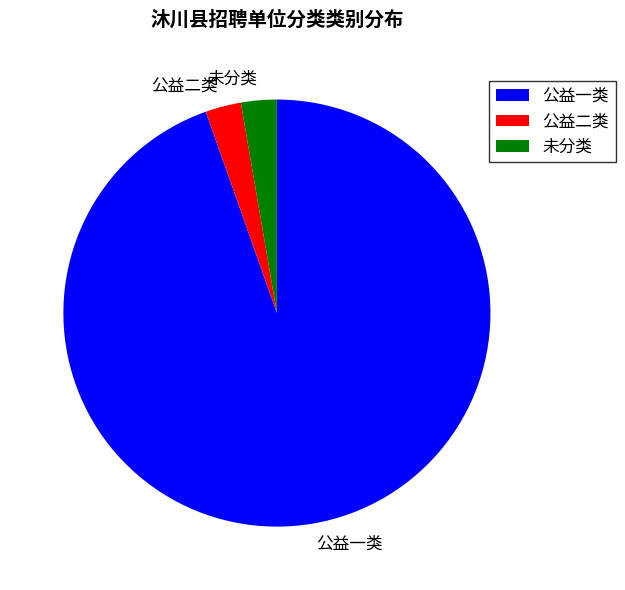

Is the sum of 公益一类 and 公益二类 greater than half?

Yes